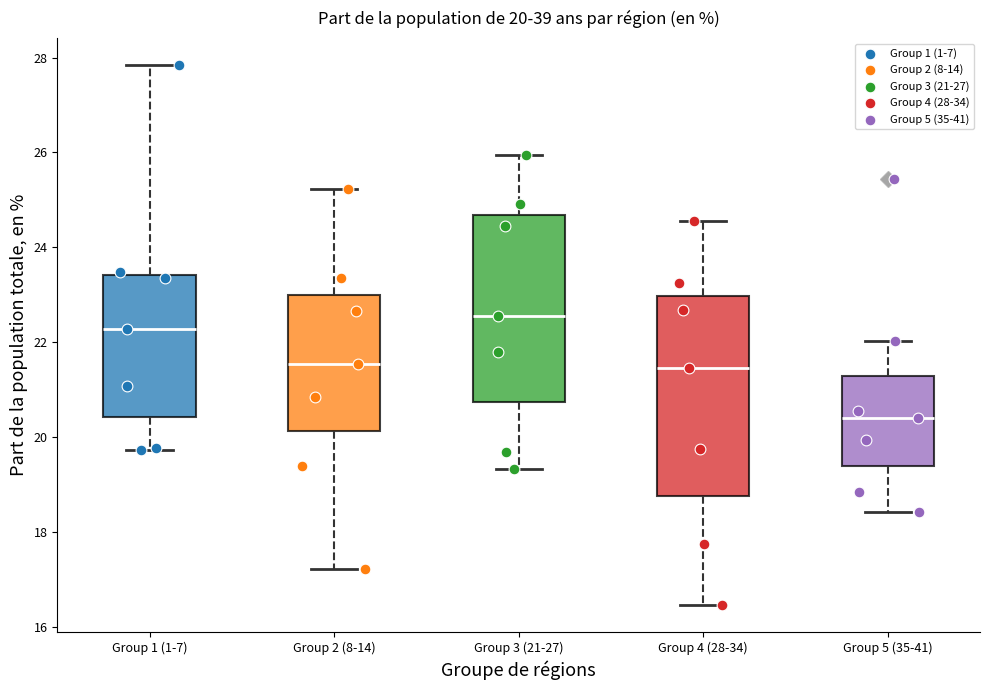

Which box's median line is the highest?

Group 3 (21-27)